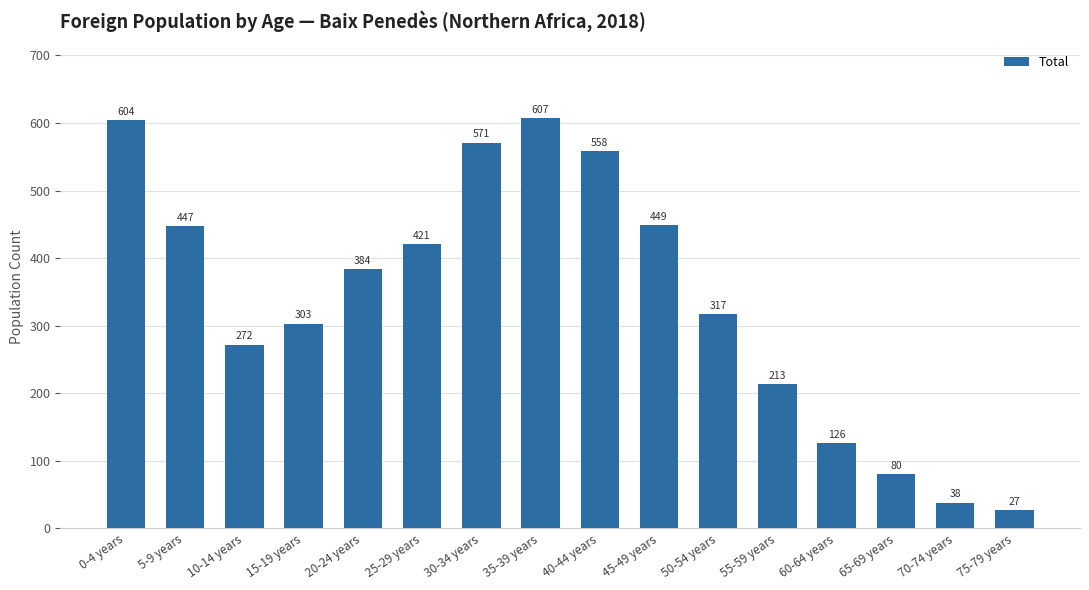

Is it true that the value at 45-49 years is 449?

True